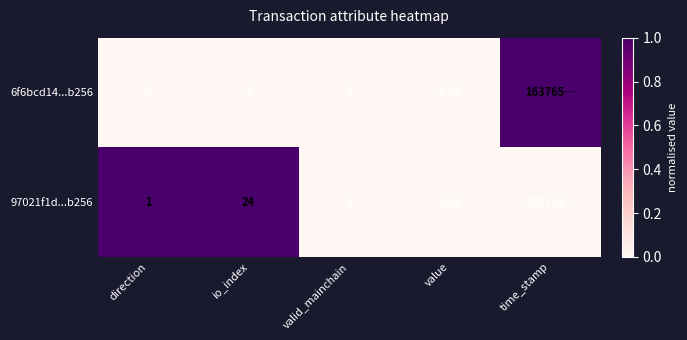

Which series has the largest total across all categories?

97021f1d...b256